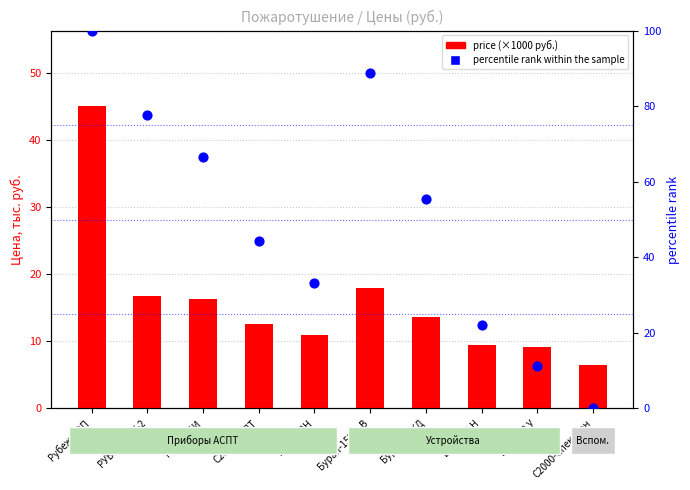

Which series contains the highest Y value?

percentile rank within the sample